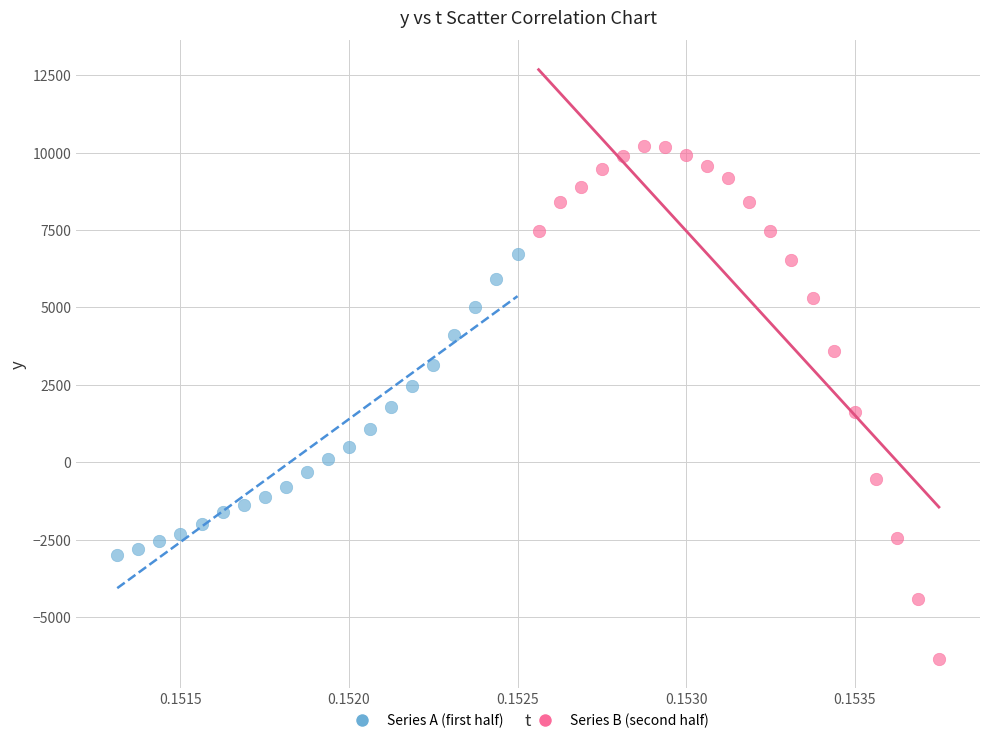

Which series reaches the maximum Y coordinate?

Series B (second half)